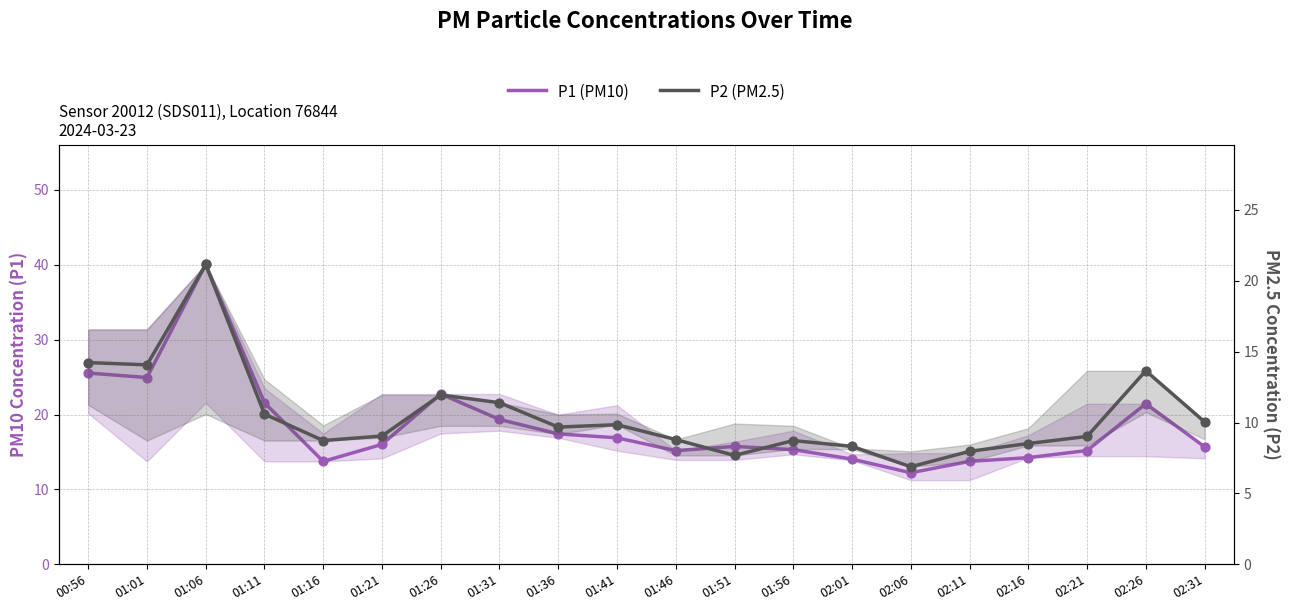

Which series has the largest total across all categories?

P1 (PM10)